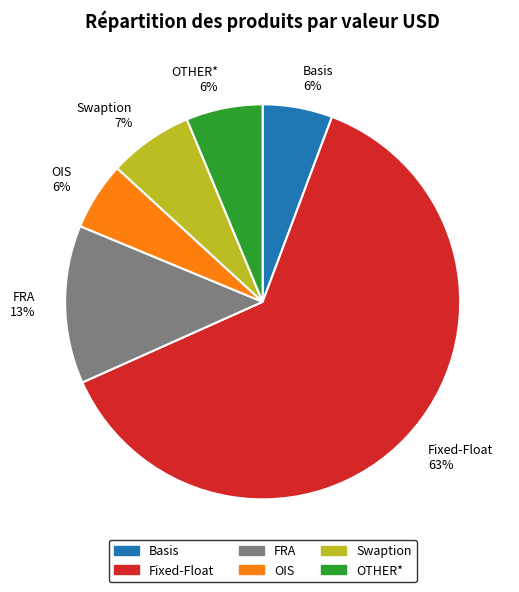

The Fixed-Float 63% slice represents 50% of the pie. True or false?

False